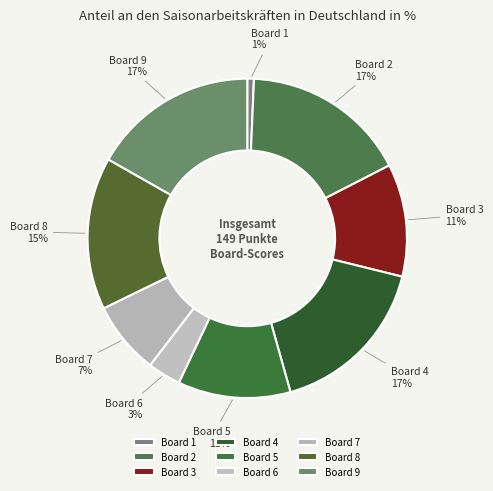

Is Board 2 the majority of the pie?

No